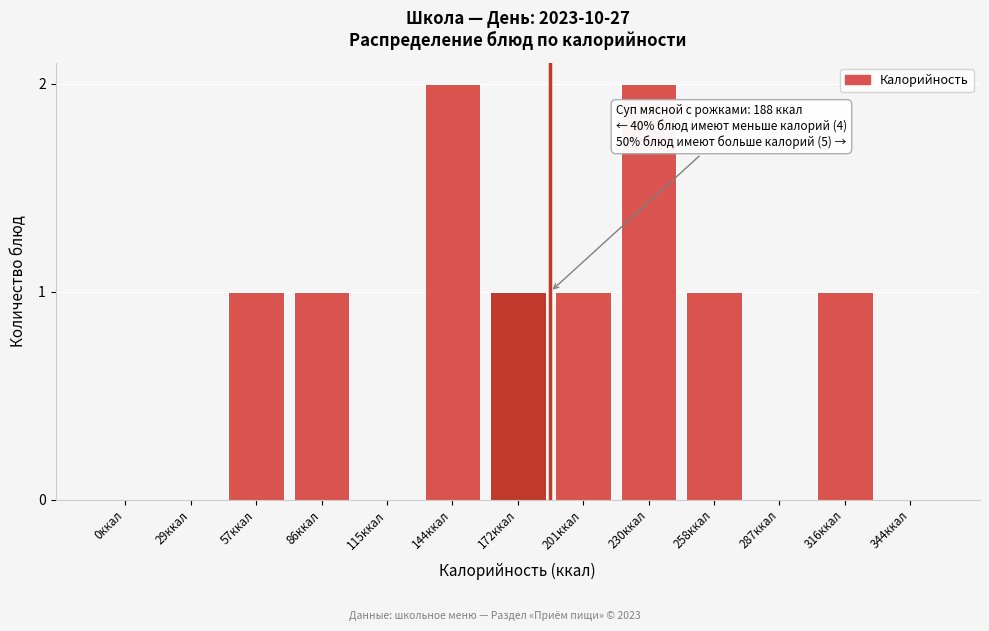

Reading left to right, what are all the values shown in this chart?

0ккал=0	29ккал=0	57ккал=1	86ккал=1	115ккал=0	144ккал=2	172ккал=1	201ккал=1	230ккал=2	258ккал=1	287ккал=0	316ккал=1	344ккал=0